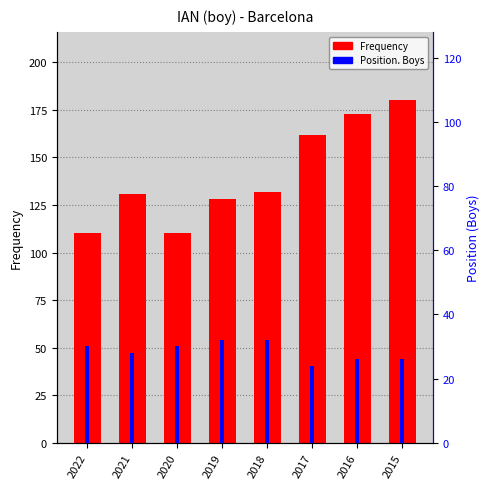

How many data points in Frequency are less than 132?

4